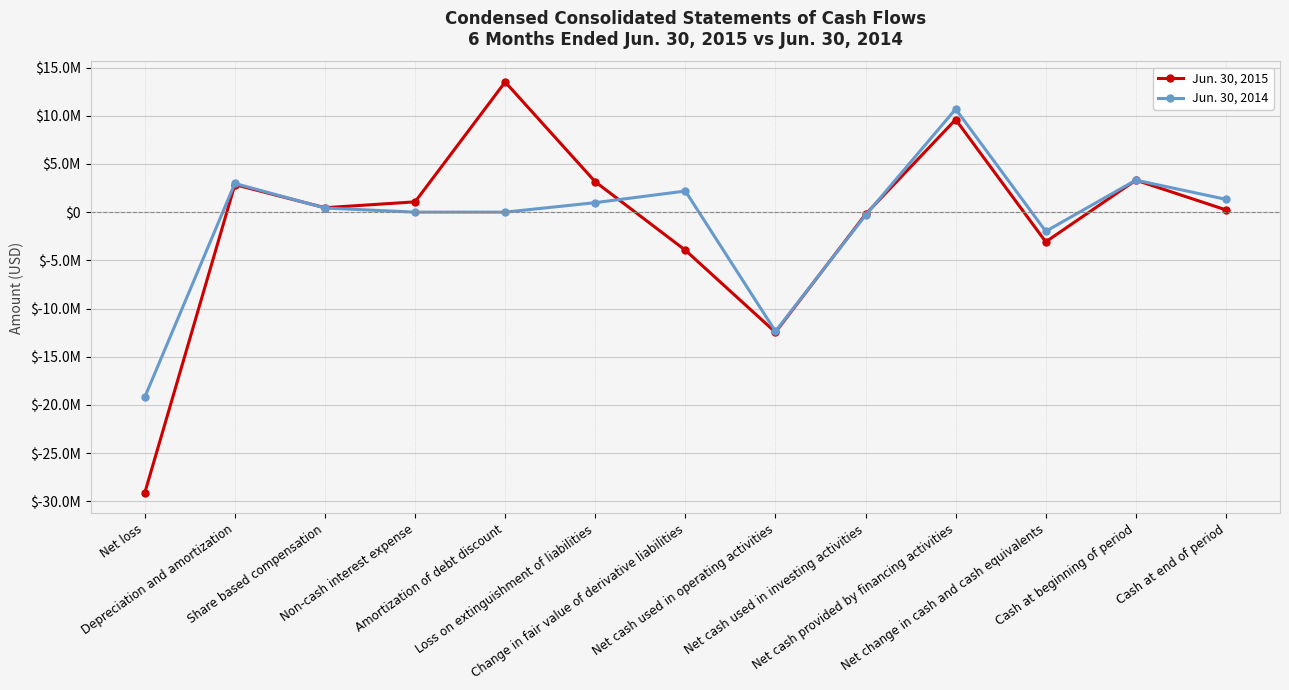

Is this an area chart (filled region under the line)?

No